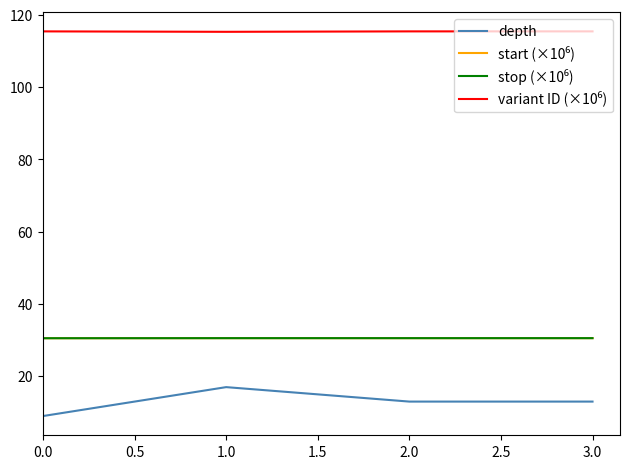

Which series has the largest range (max minus min)?

depth